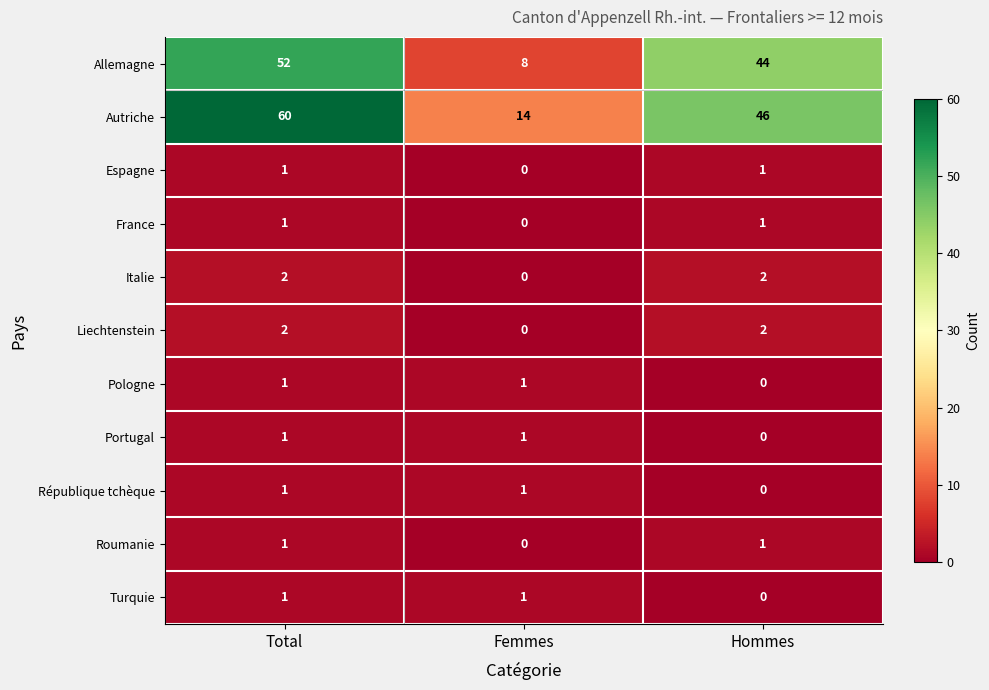

True or false: Portugal has a value of 1 at Femmes.

True